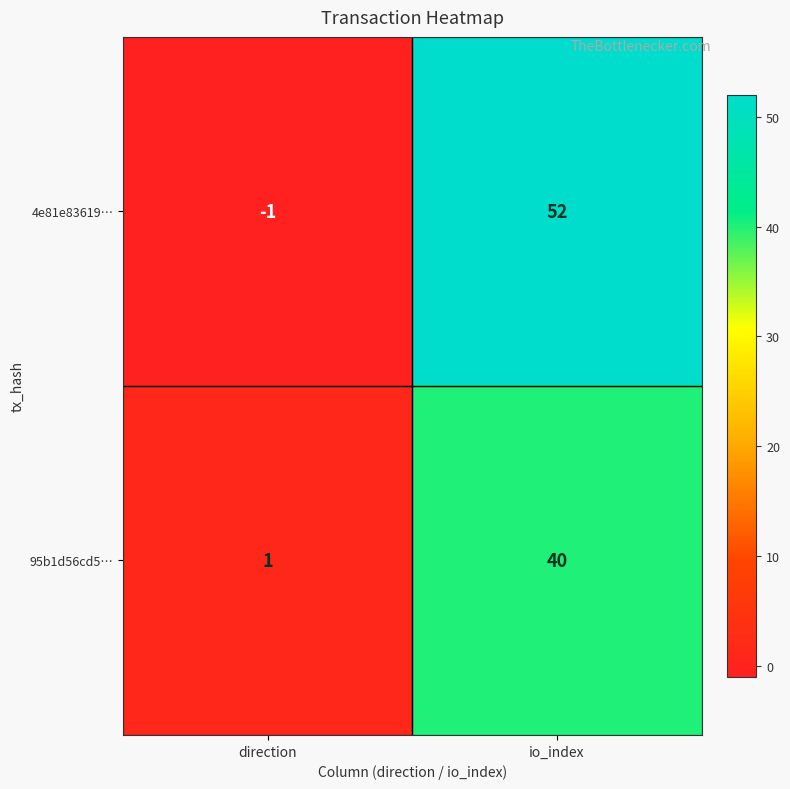

Which series has the widest spread of values?

4e81e83619…